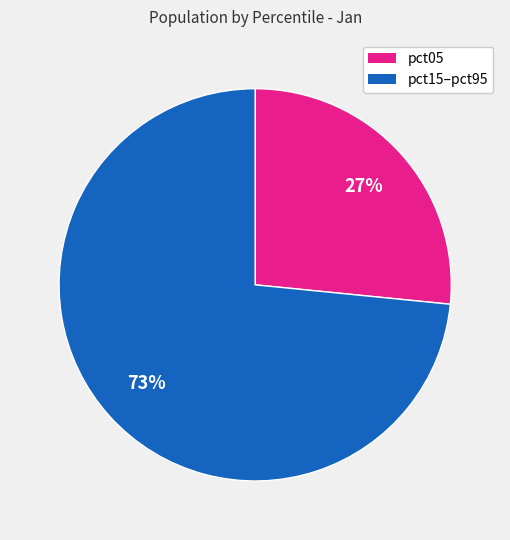

How many slices are in this pie chart?

2